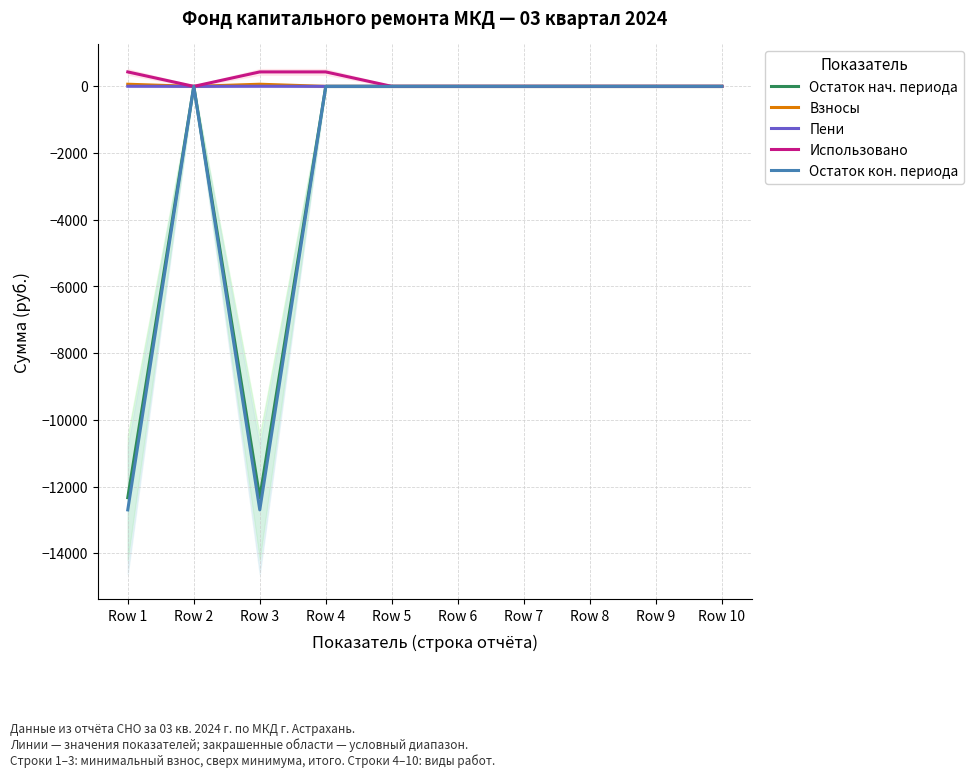

What is the sum of the Взносы values at Row 3 and Row 7?

63.9